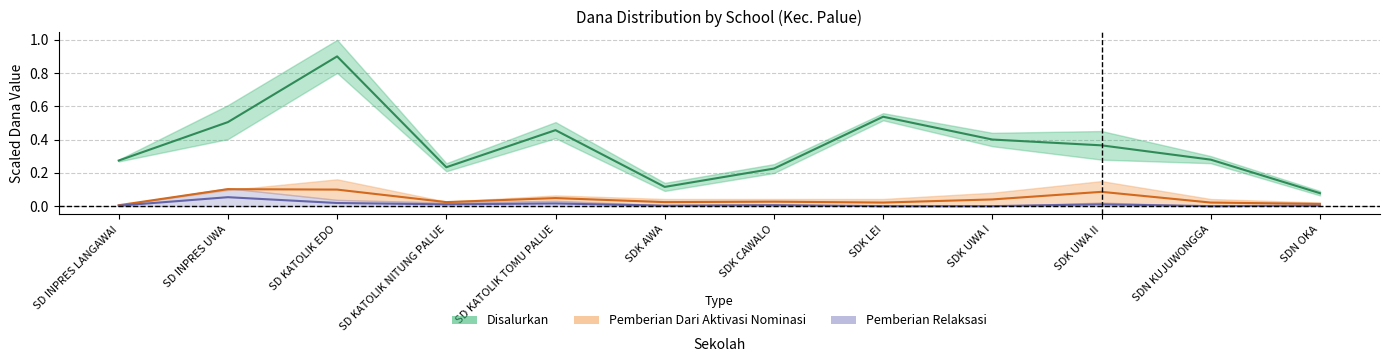

True or false: Pemberian and Pemberian Relaksasi cross at least once.

False